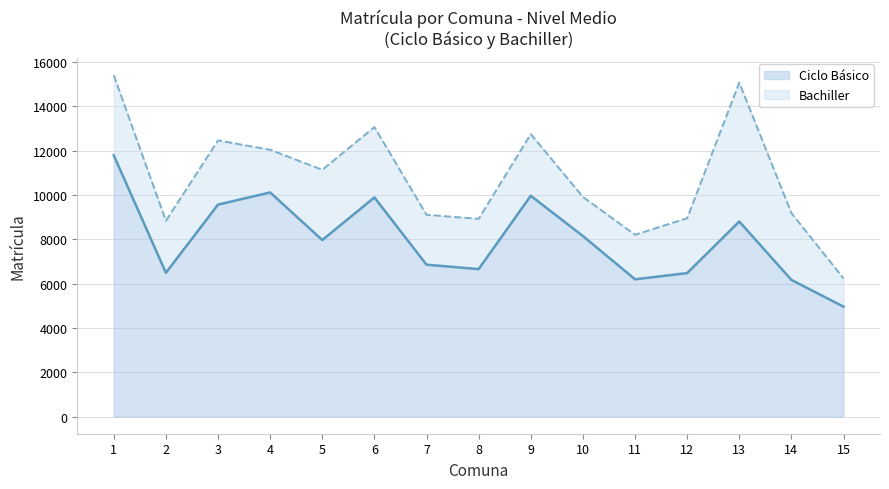

What is the sum of the values at 6 and 1?

21675